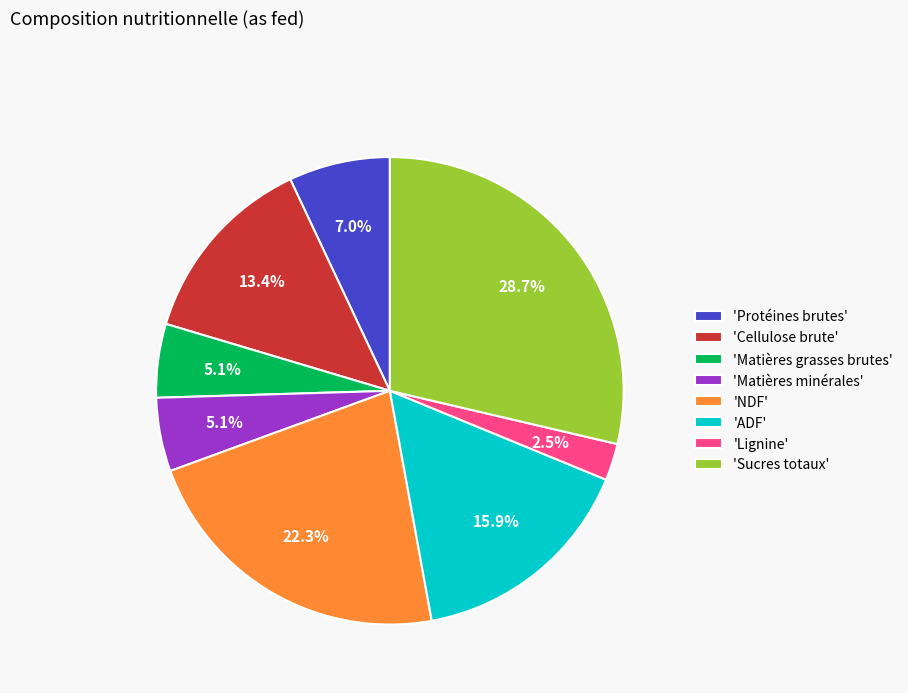

Which has a higher value, 'Lignine' or 'Protéines brutes'?

'Protéines brutes'